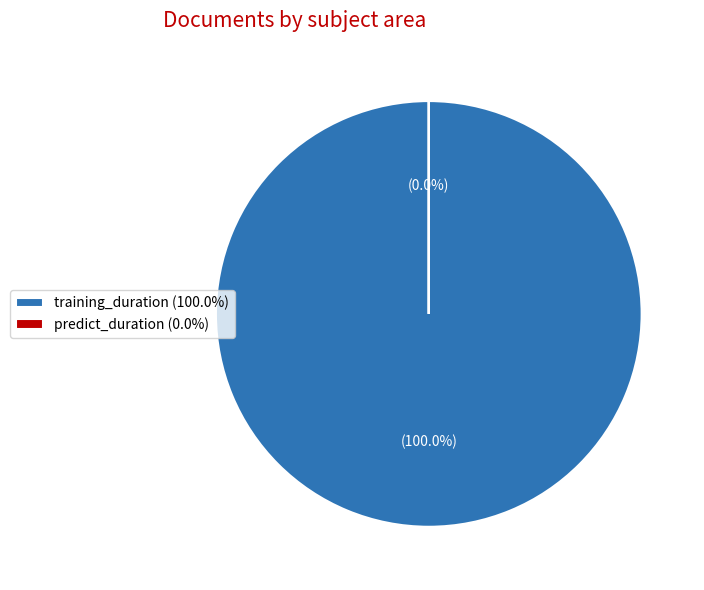

What is the total percentage of predict_duration and training_duration?

100.0%